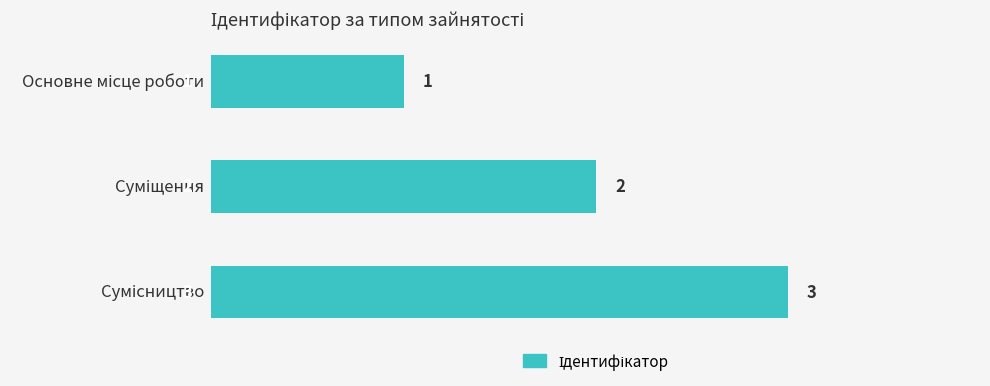

What is the value of the 1st bar from the top?

1